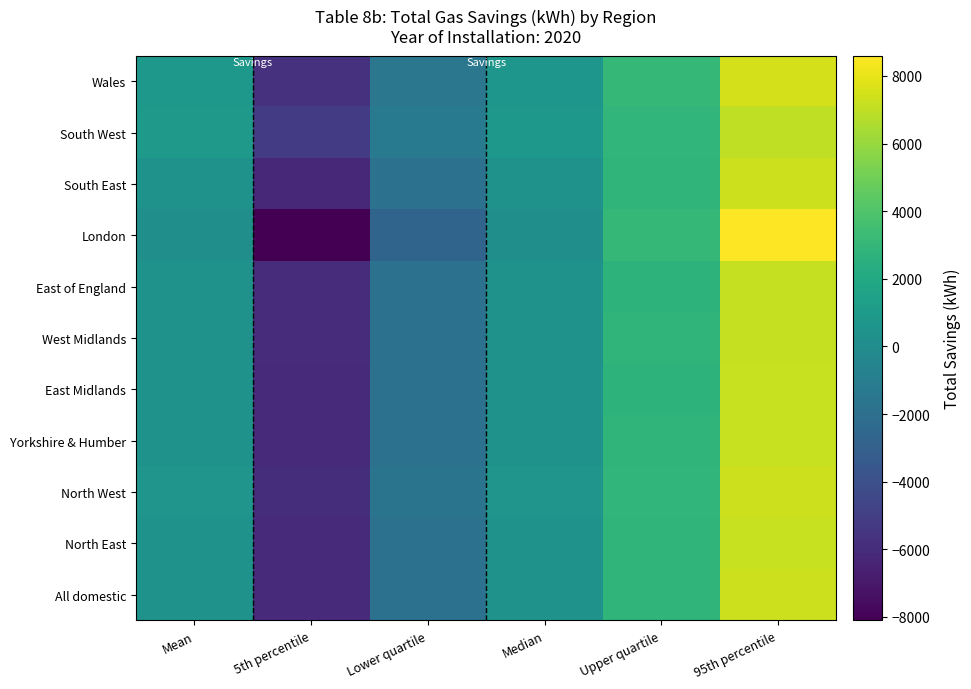

At which category does the chart reach its peak across all series?

95th percentile